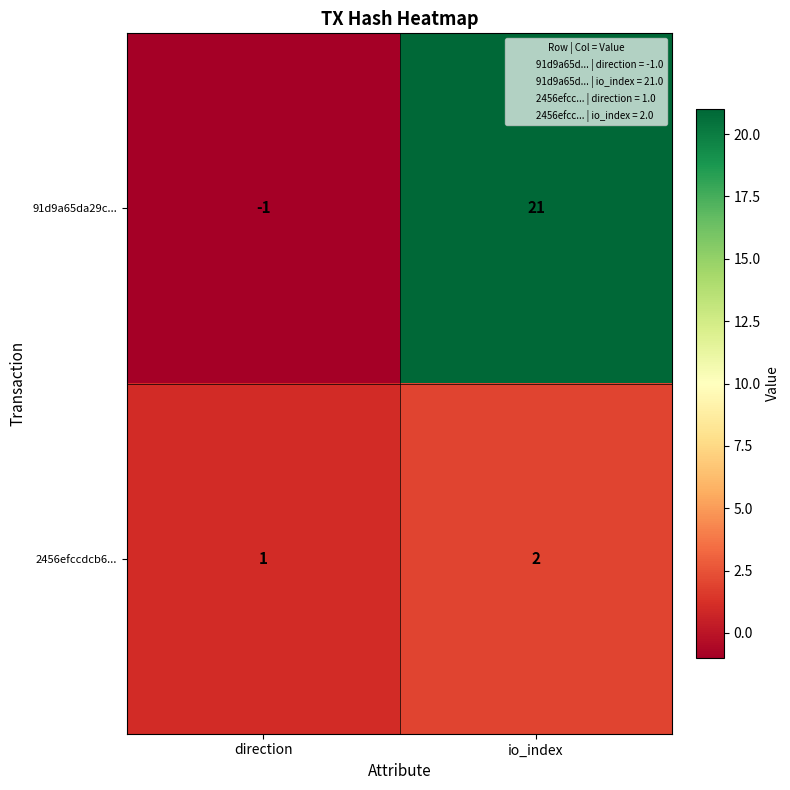

What is the sum of the 91d9a65da29c... values at io_index and direction?

20